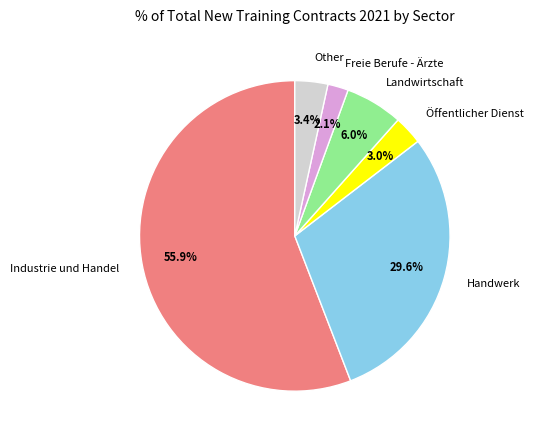

Between Industrie und Handel and Freie Berufe - Ärzte, which is larger?

Industrie und Handel